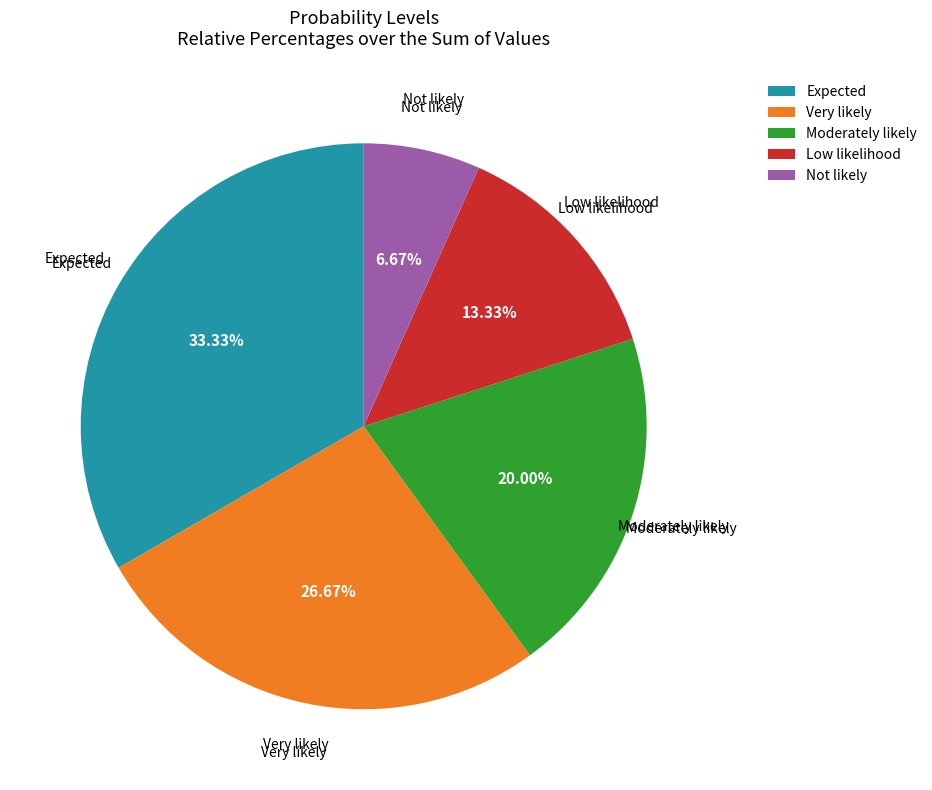

Count the number of slices in the pie.

5